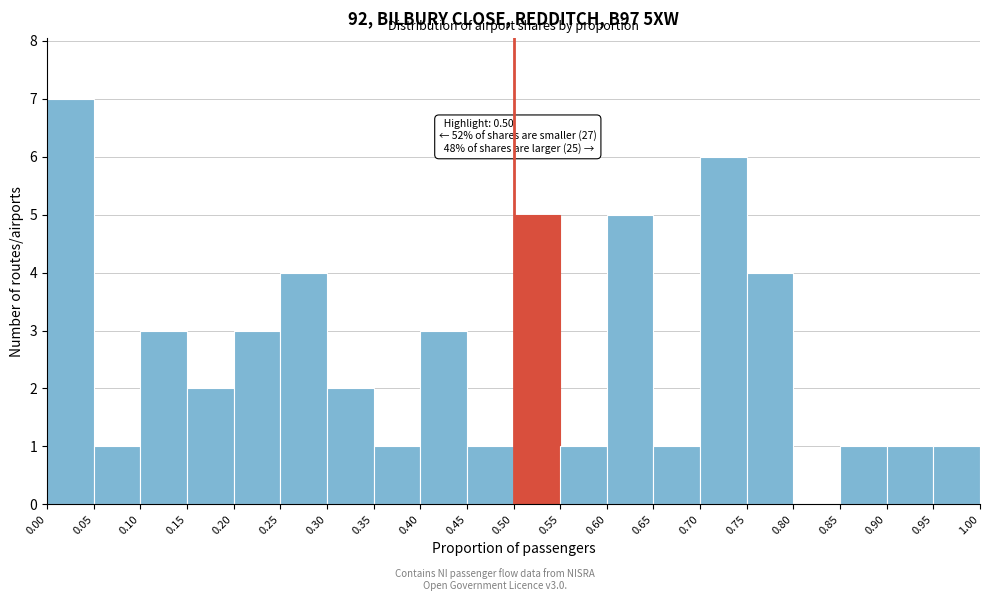

Over which range of the x-axis is the bar tallest?

0.00 to 0.05